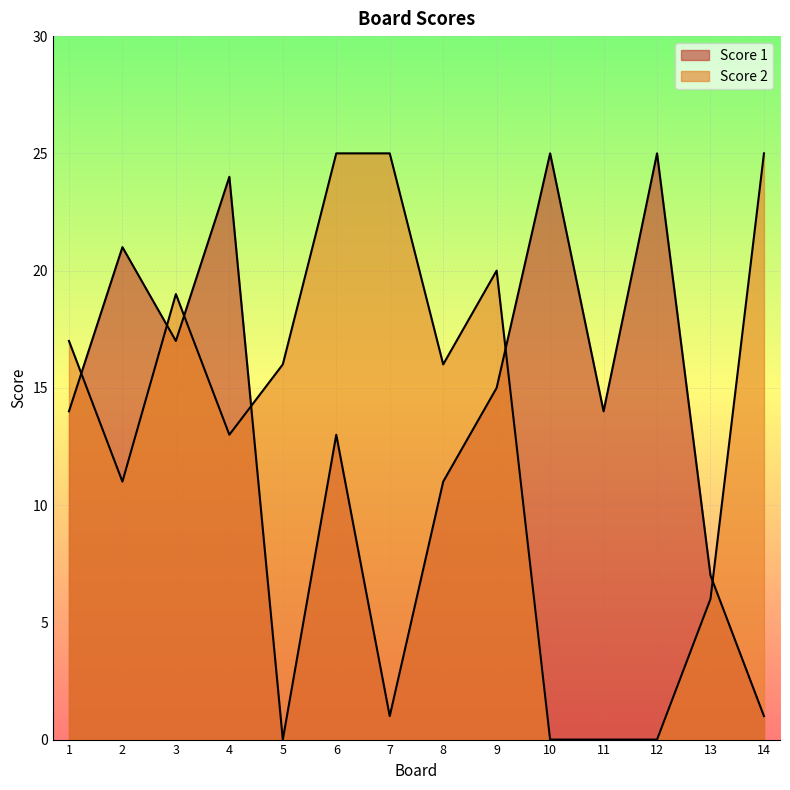

List the series in order of their overall mean, lowest first.

Score 1, Score 2